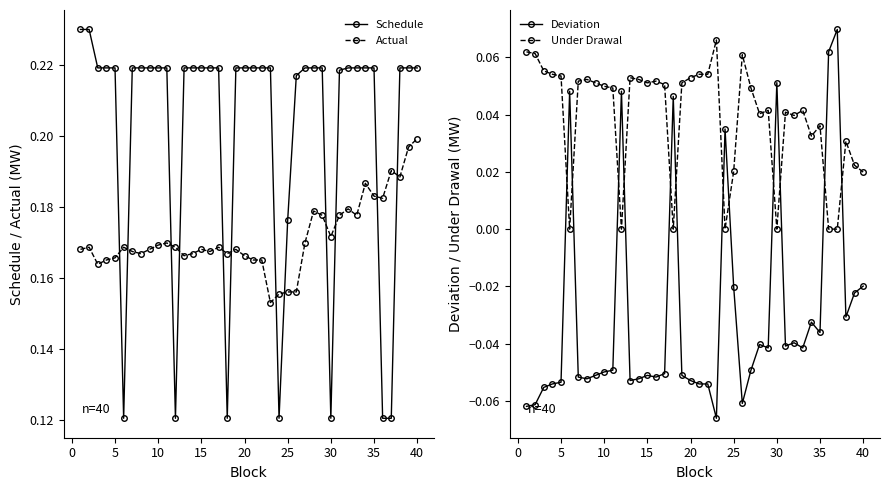

How many intersections are there between Actual and Schedule?

12